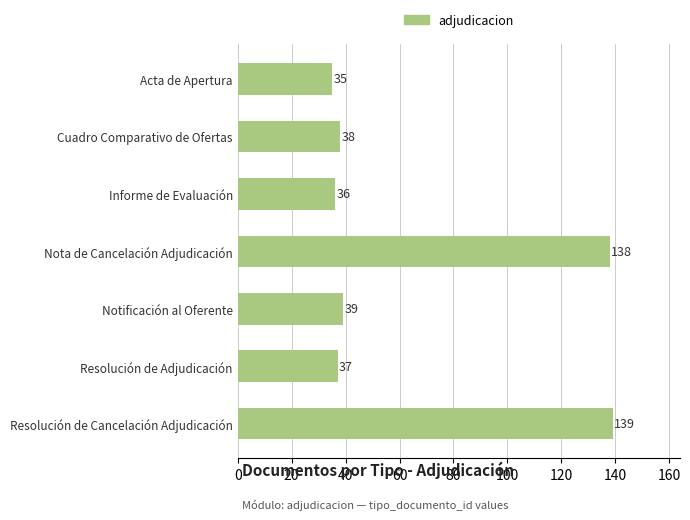

Does the chart contain any negative values?

No